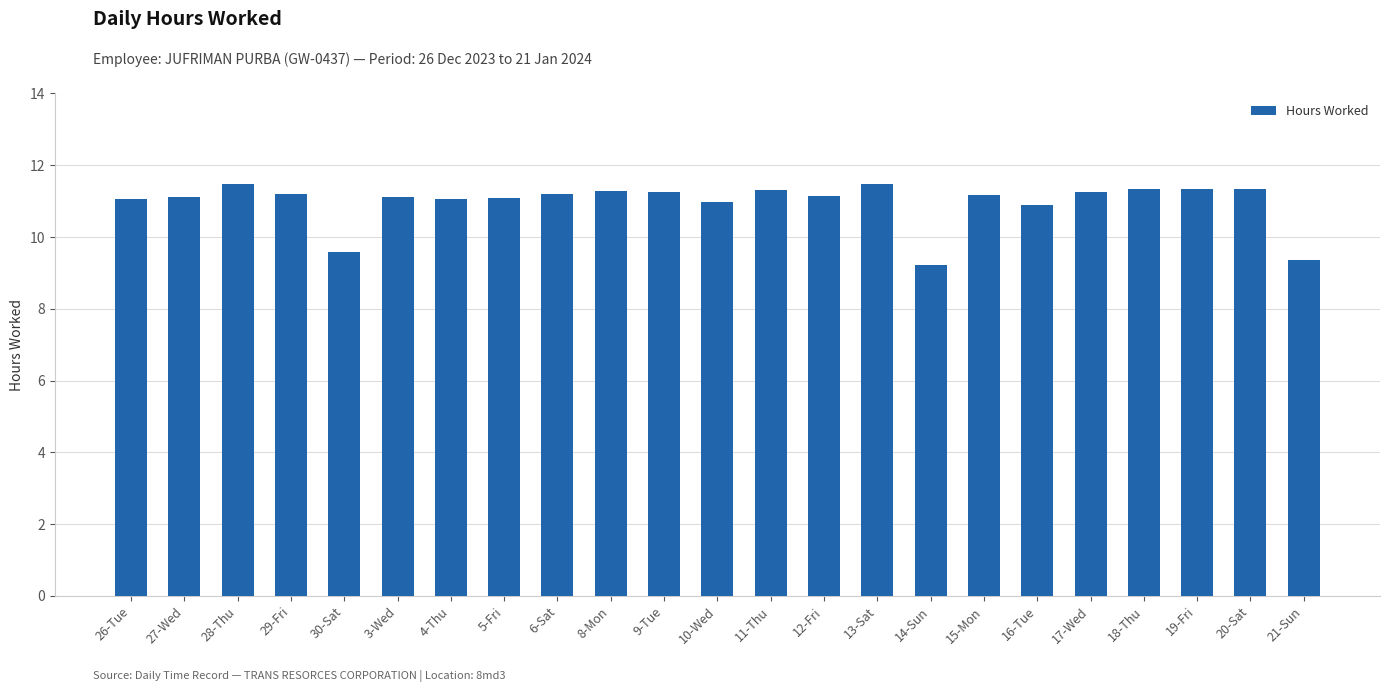

Approximately how many times larger is the value at 27-Wed compared to 6-Sat?

1.0